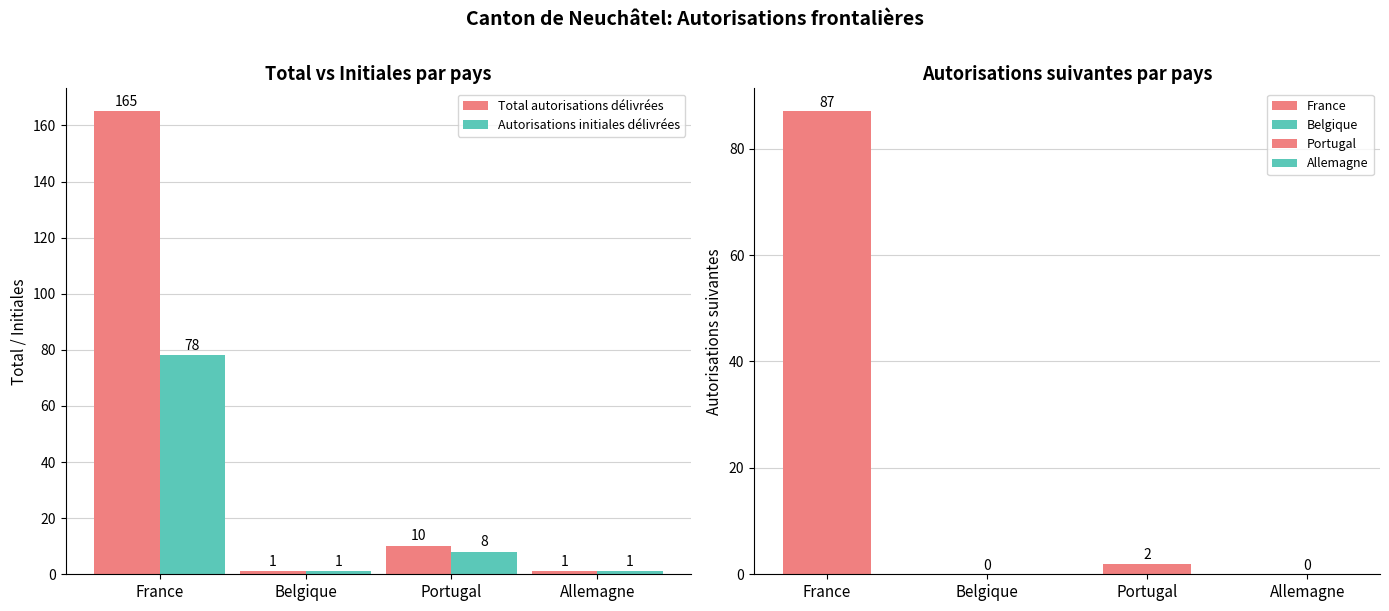

What is the difference between the Total autorisations délivrées values at Belgique and France?

164